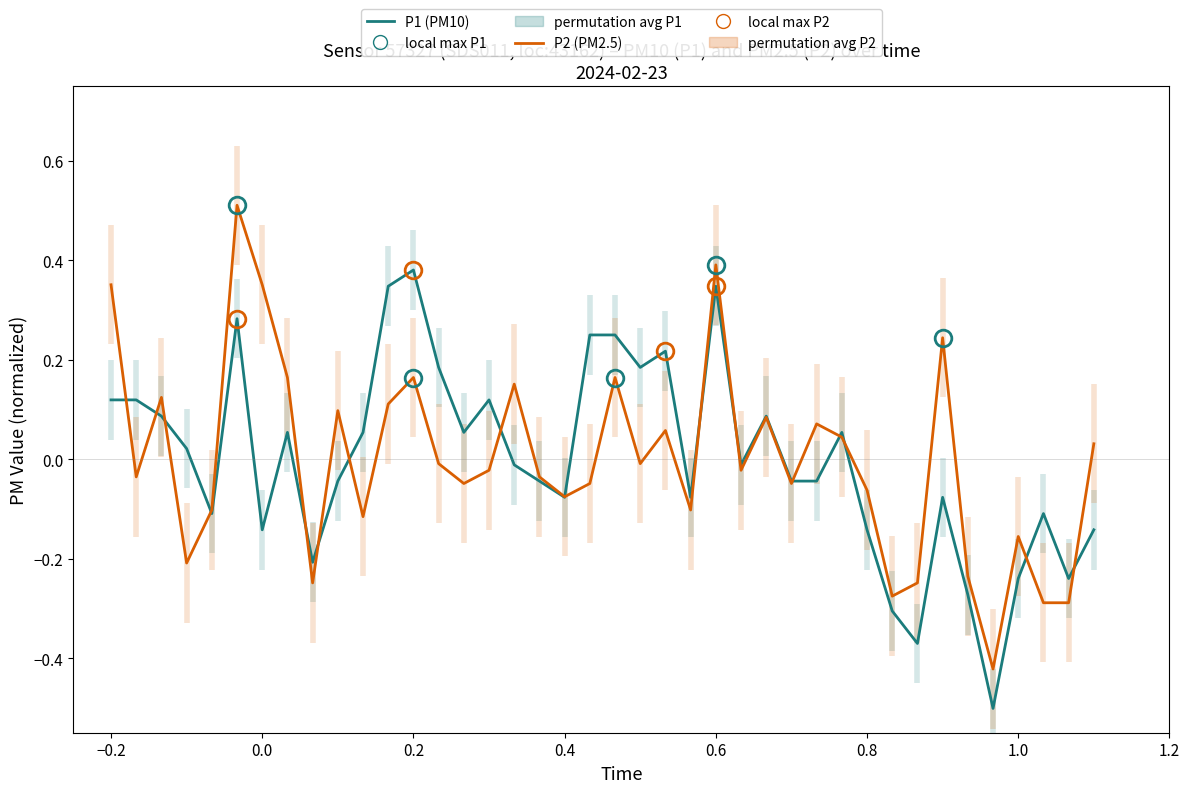

Which series has the largest range (max minus min)?

P1 (PM10)